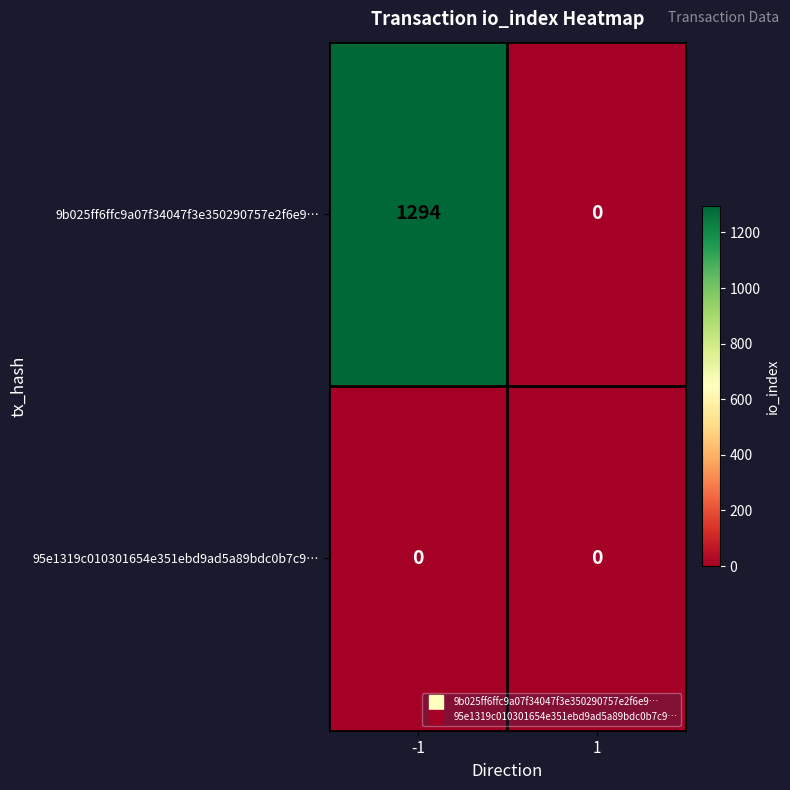

Rank the series at -1 from highest to lowest value.

9b025ff6ffc9a07f34047f3e350290757e2f6e9…, 95e1319c010301654e351ebd9ad5a89bdc0b7c9…